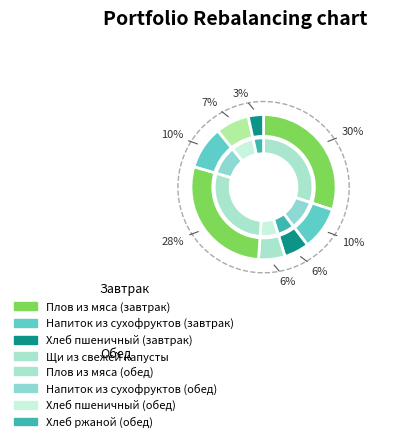

How many slices are in this pie chart?

8